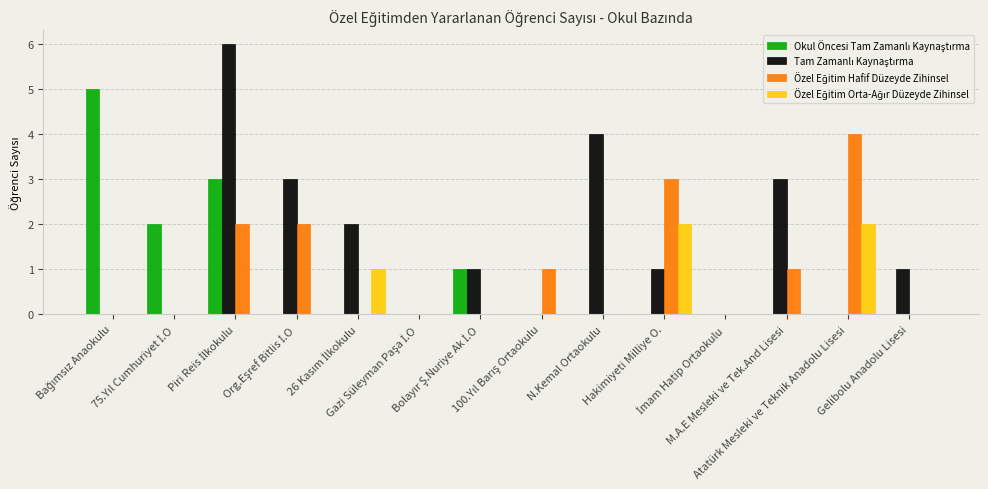

The value of Özel Eğitim Hafif Düzeyde Zihinsel at Atatürk Mesleki ve Teknik Anadolu Lisesi is 6. True or false?

False